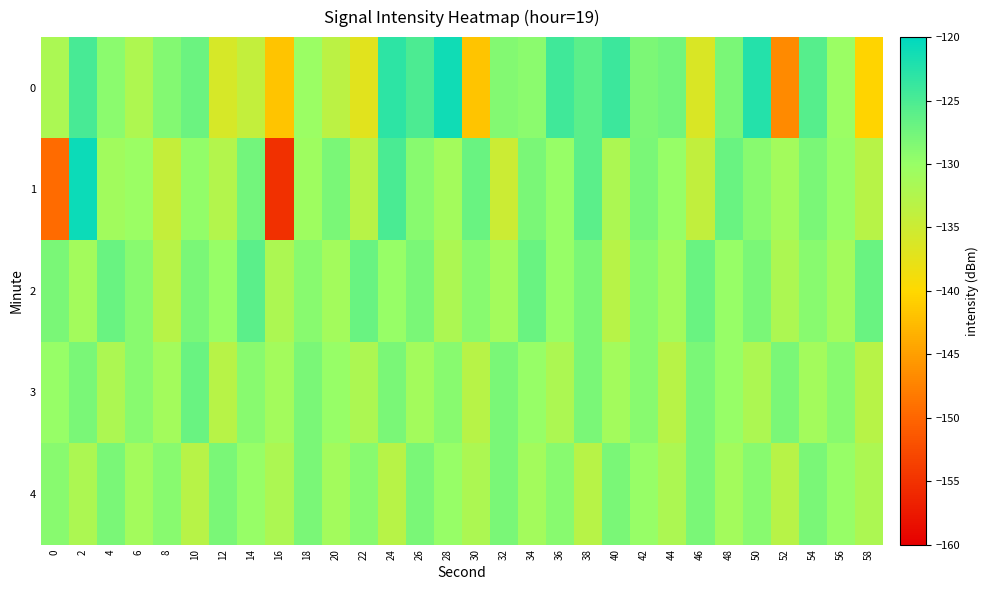

Which series has the widest spread of values?

row_1